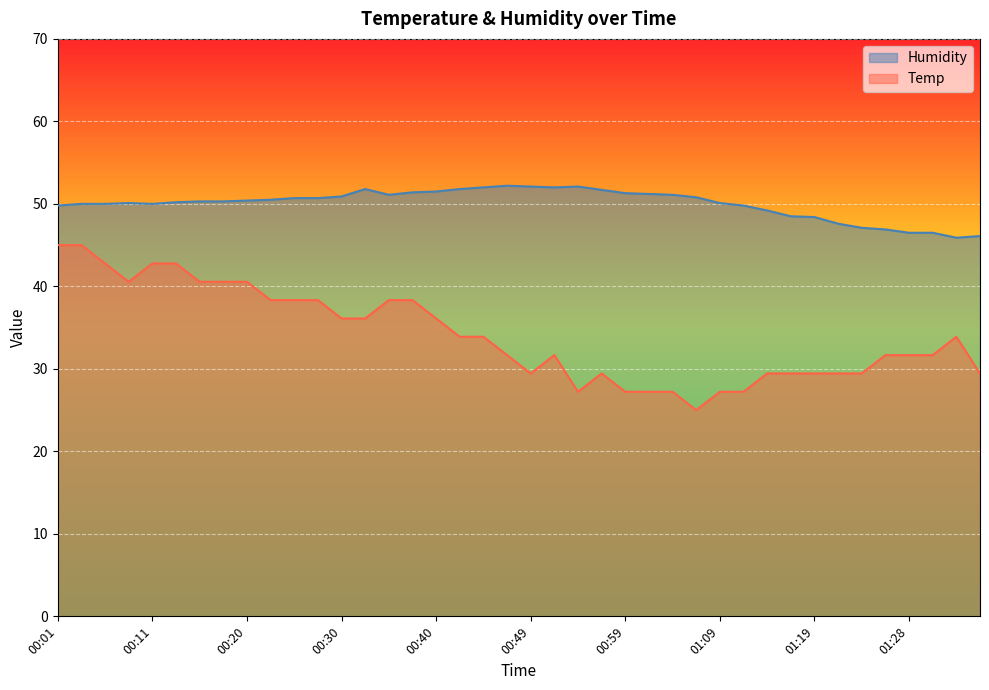

At which label does Temp reach its minimum?

01:07